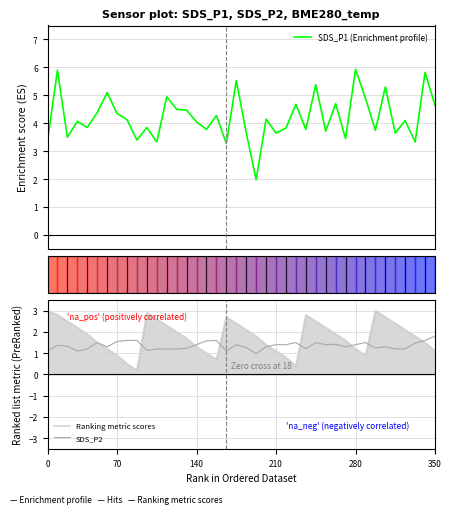

Rank the series by their average value, from highest to lowest.

SDS_P1 (Enrichment profile), Ranking metric scores, SDS_P2